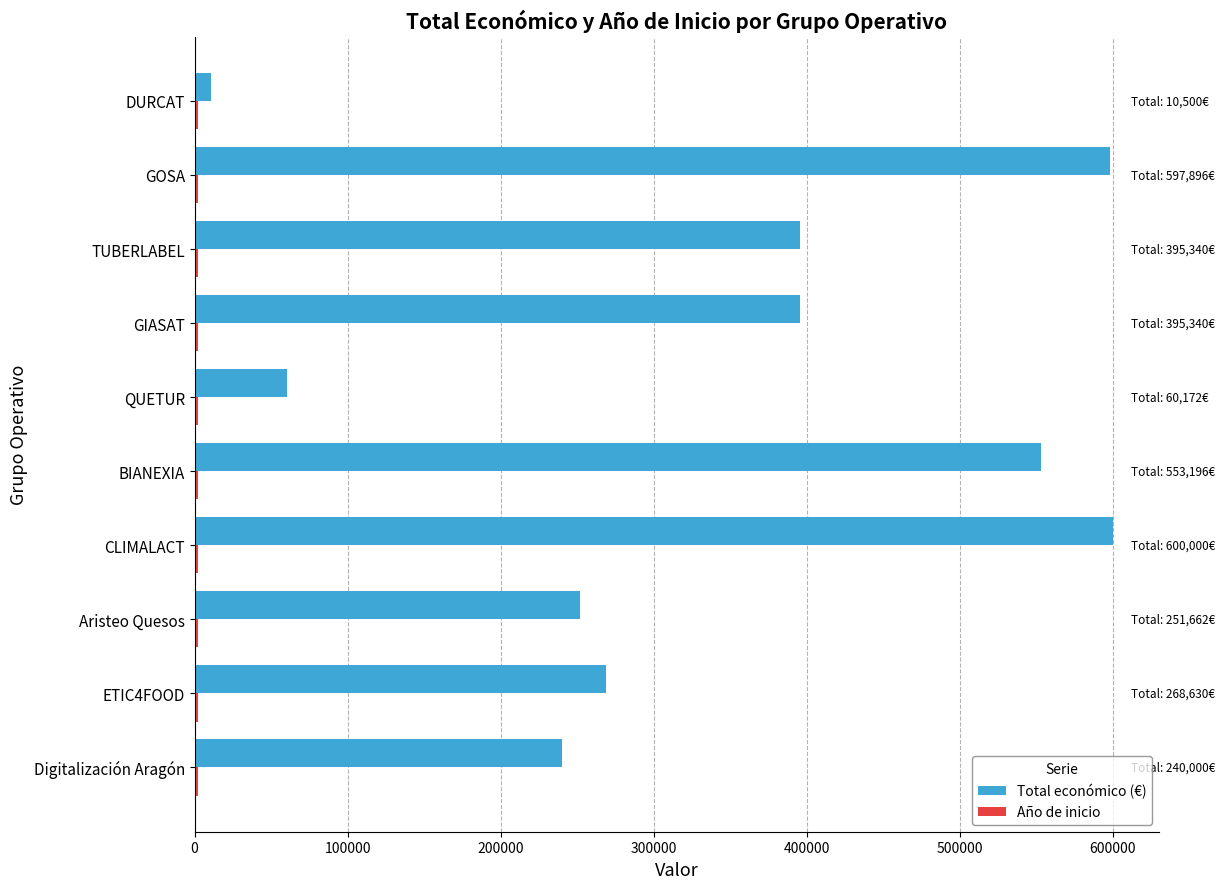

Which series has the widest spread of values?

Total económico (€)